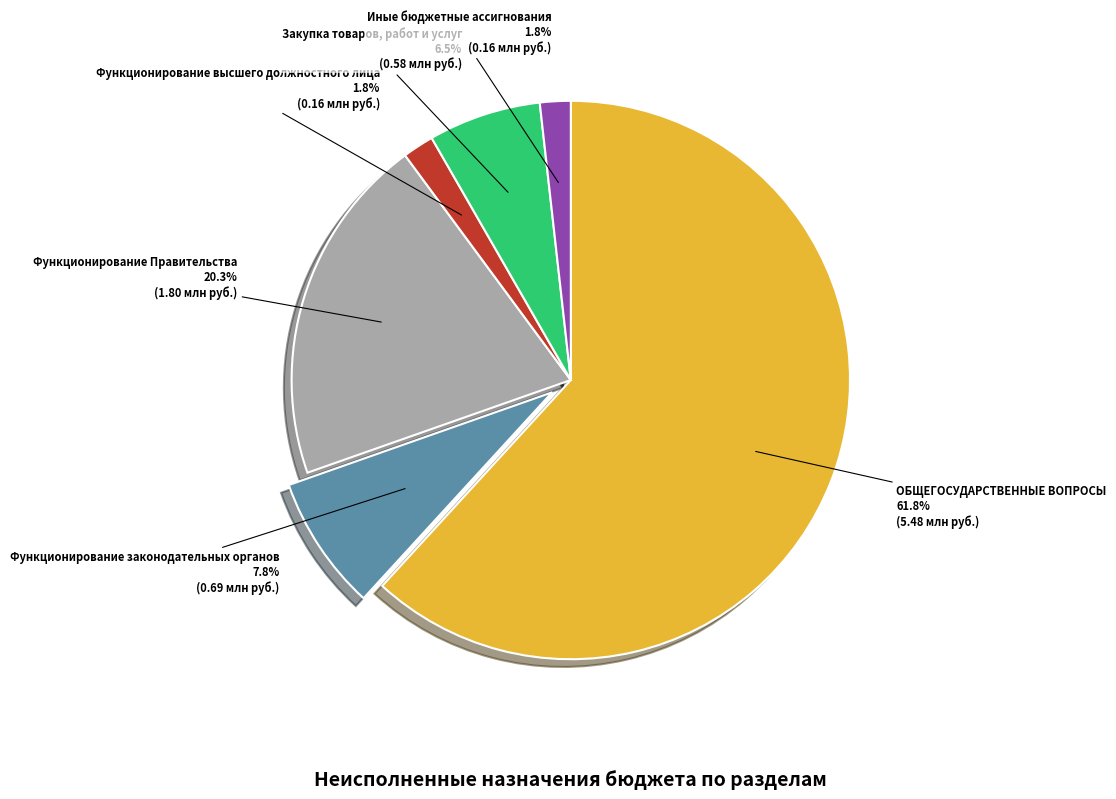

Between Функционирование Правительства and Функционирование высшего должностного лица, which is larger?

Функционирование Правительства